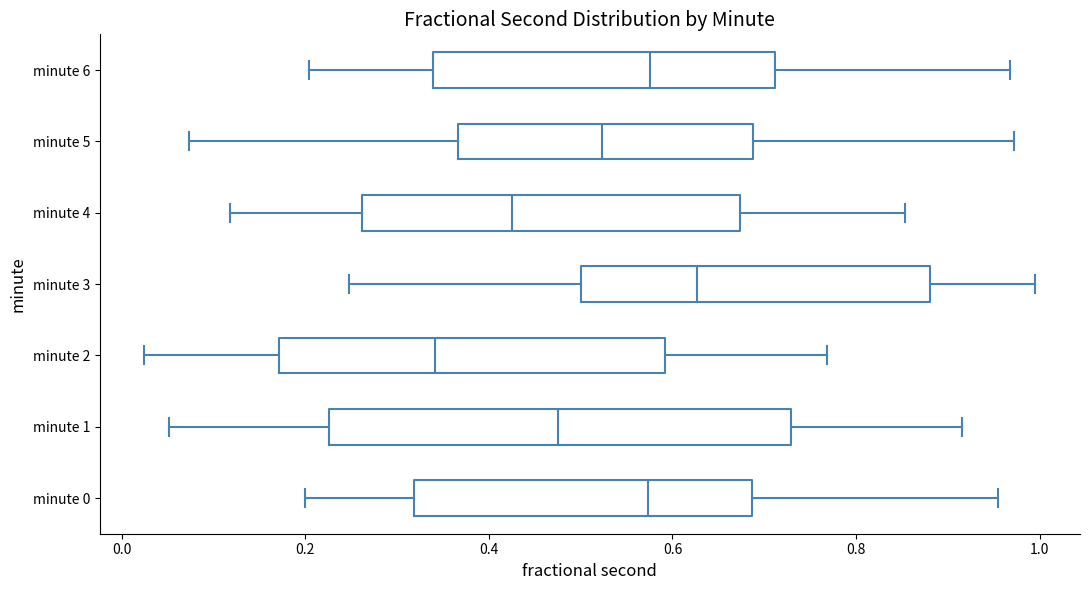

Reading bottom to top, read every box against the x-axis: the position of its median line, the range the box covers, and the ends of its whiskers. The values are not printed on the chart, so give them approximately, as read against the axis.

minute 0: median 0.58, box 0.32 to 0.68, whiskers 0.20 to 0.96
minute 1: median 0.48, box 0.22 to 0.72, whiskers 0.06 to 0.92
minute 2: median 0.34, box 0.18 to 0.60, whiskers 0.02 to 0.76
minute 3: median 0.62, box 0.50 to 0.88, whiskers 0.24 to 1.00
minute 4: median 0.42, box 0.26 to 0.68, whiskers 0.12 to 0.86
minute 5: median 0.52, box 0.36 to 0.68, whiskers 0.08 to 0.98
minute 6: median 0.58, box 0.34 to 0.72, whiskers 0.20 to 0.96